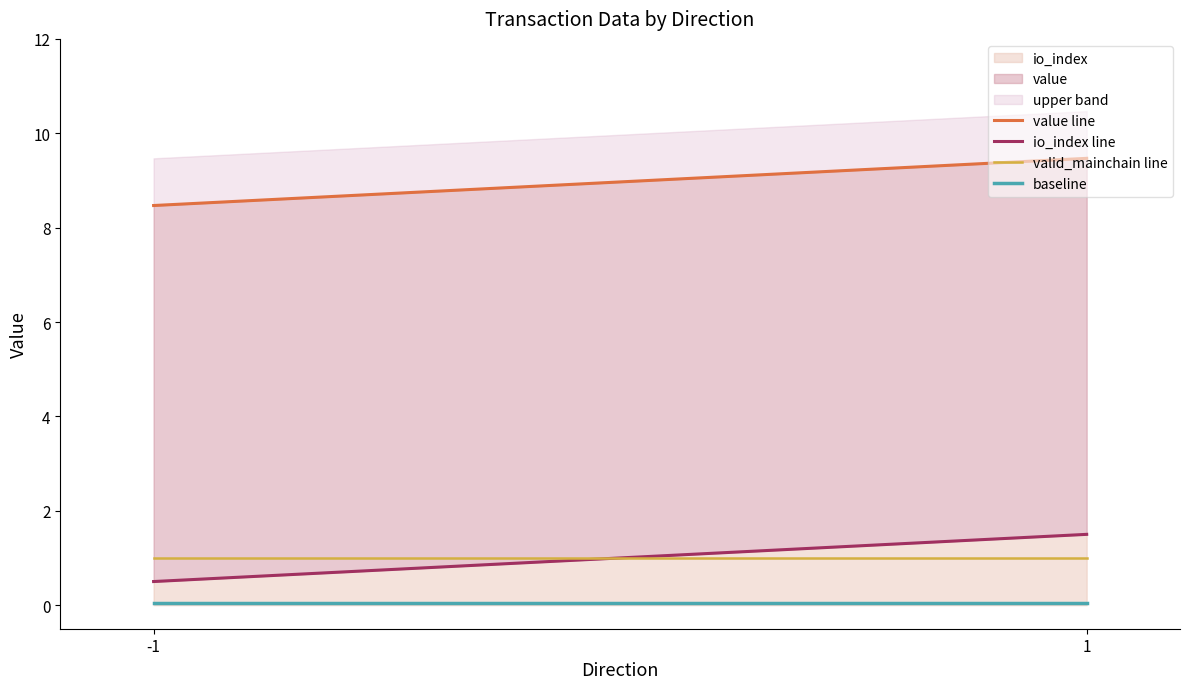

At 1, list the series in order from smallest to largest.

baseline, valid_mainchain line, io_index line, value line